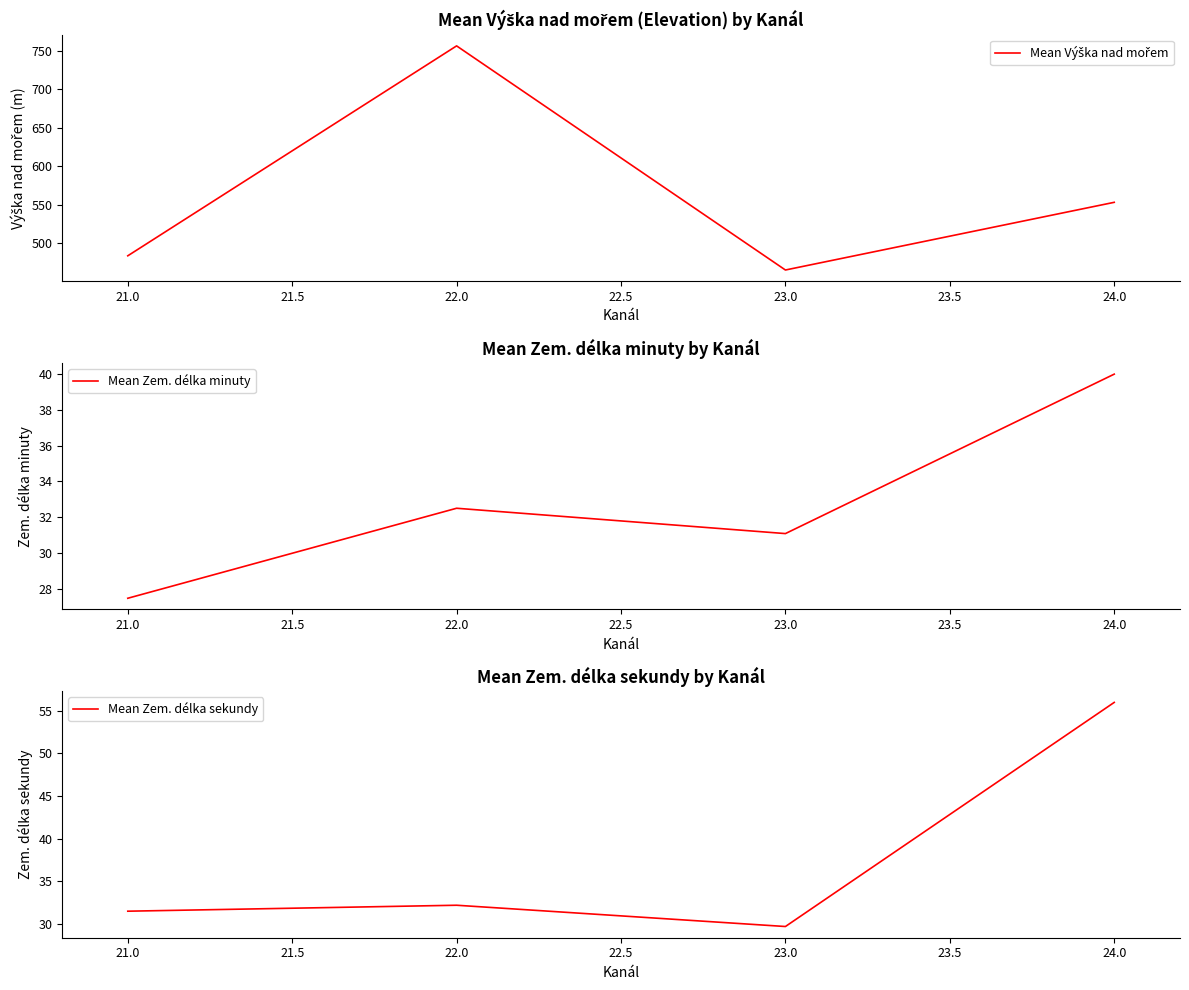

What is the maximum value for Mean Zem. délka sekundy?

56.0